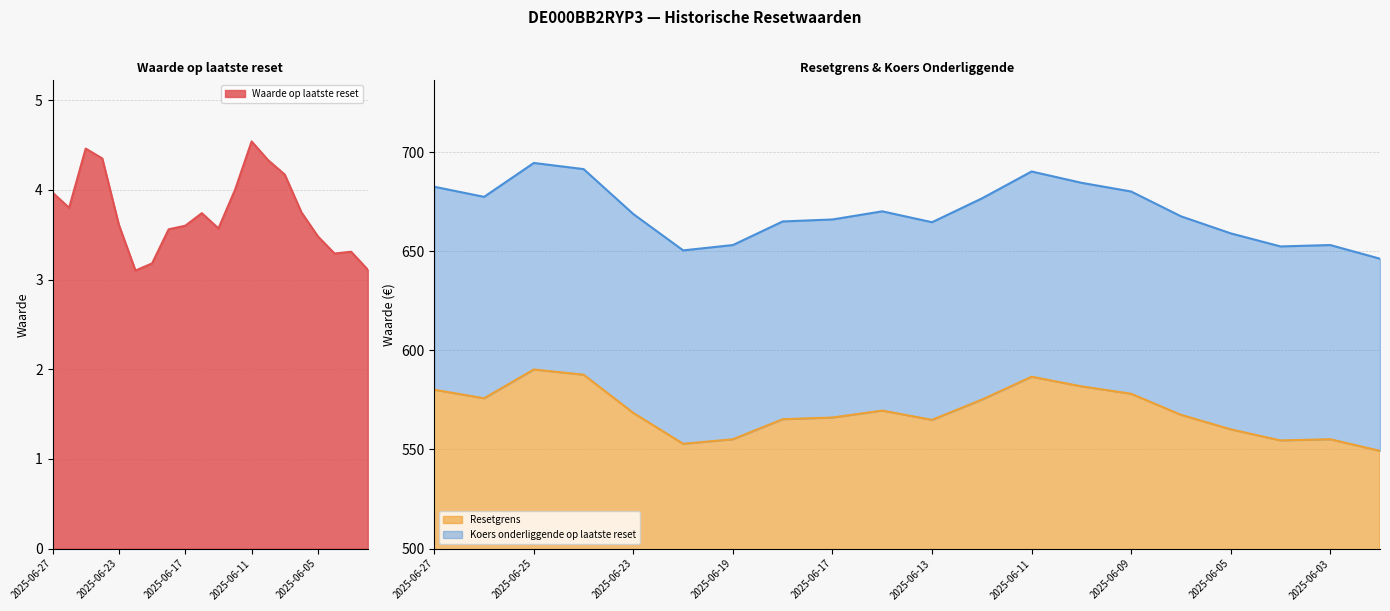

At which label does Waarde op laatste reset reach its minimum?

2025-06-20